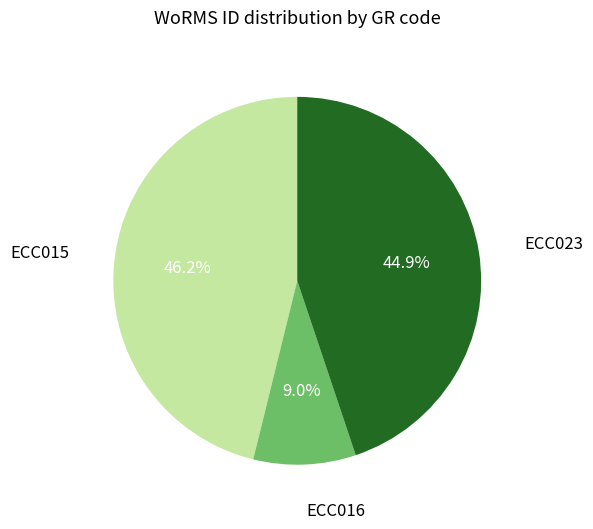

To the nearest percent, what is the difference between the largest and smallest slice percentages?

37%